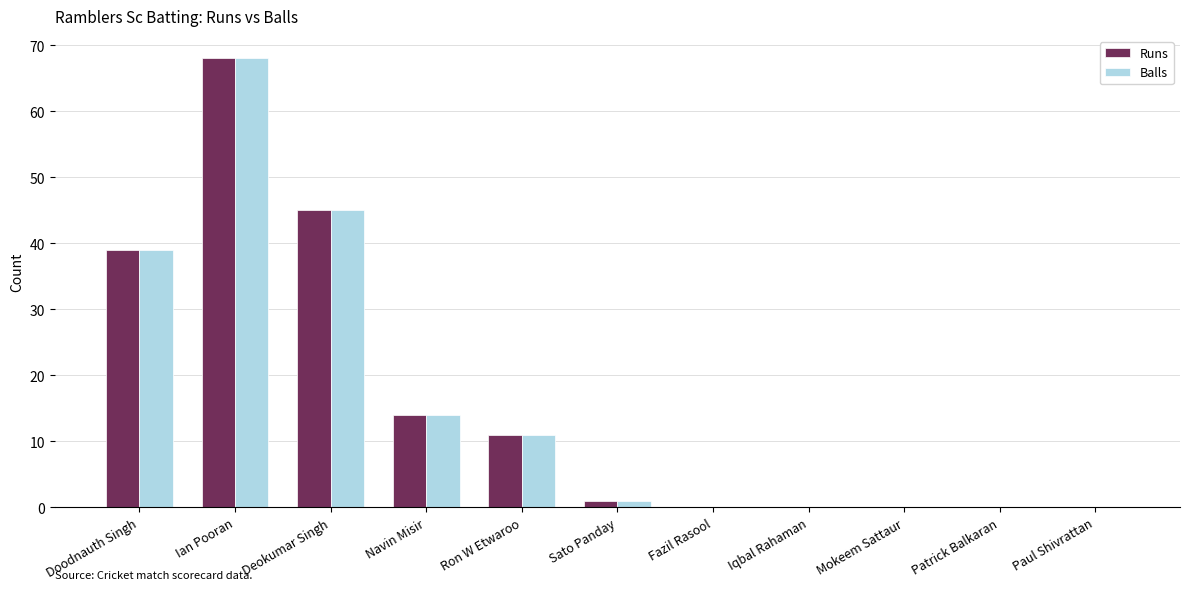

True or false: Balls has a value of 19 at Ron W Etwaroo.

False